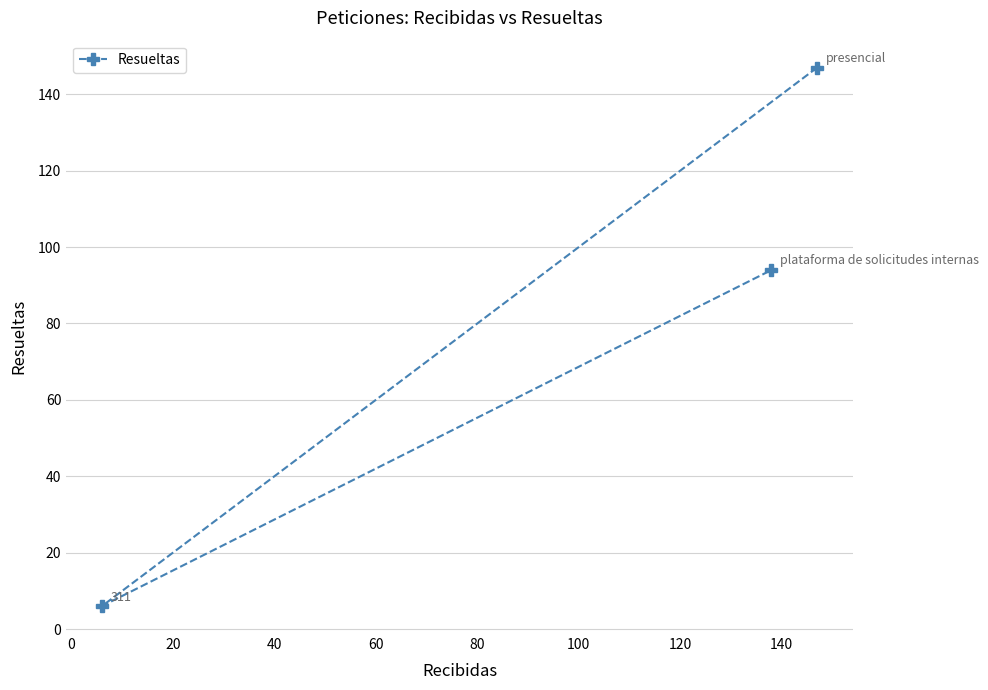

What is the sum of all values?

247